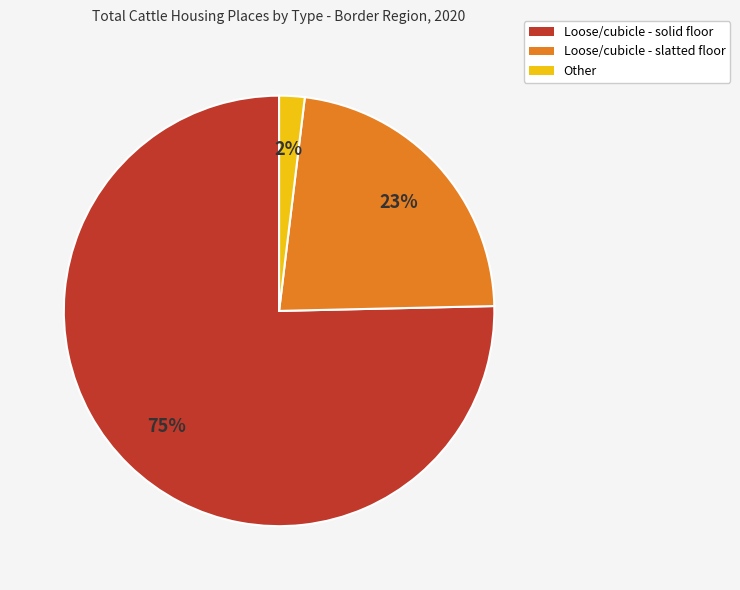

Which has a higher value, Loose/cubicle - slatted floor or Loose/cubicle - solid floor?

Loose/cubicle - solid floor